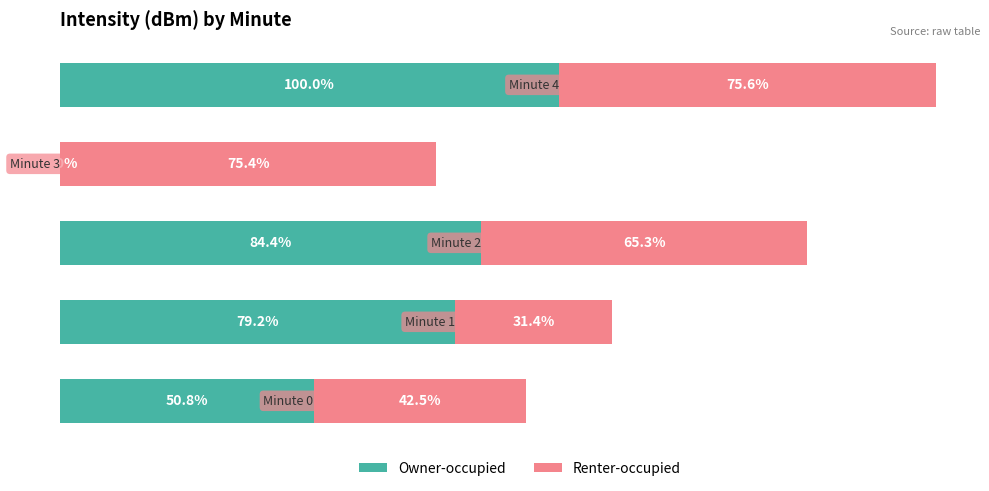

What are all the series names shown in the legend?

Owner-occupied, Renter-occupied